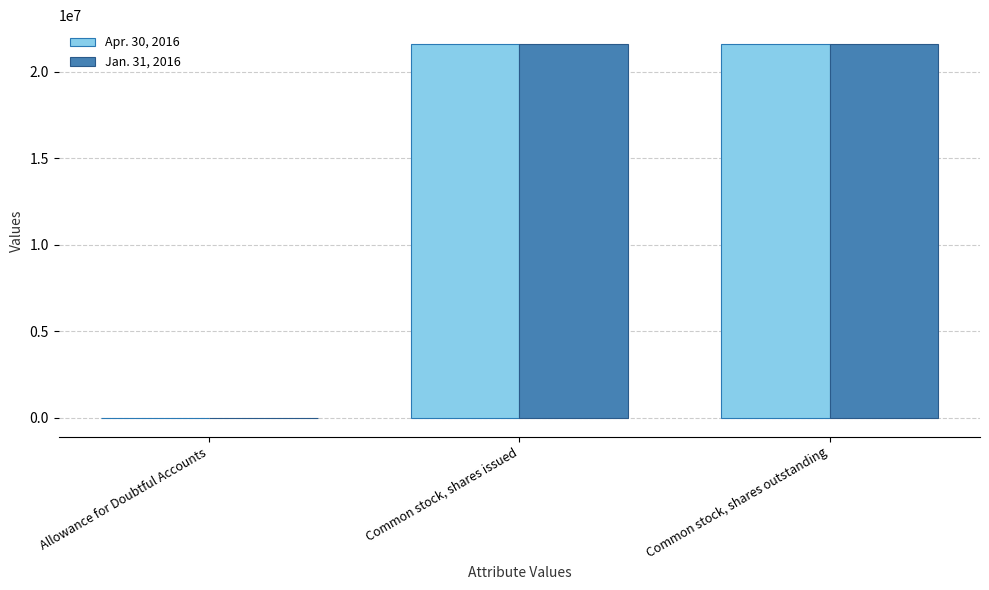

True or false: Apr. 30, 2016 has a value of 21588000 at Common stock, shares outstanding.

True